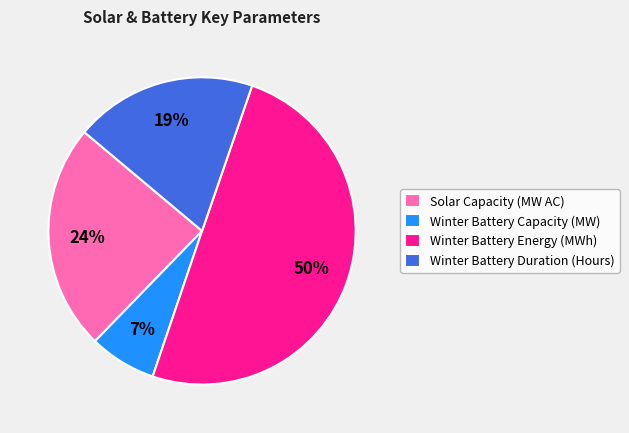

What is the largest slice in the pie chart?

Winter Battery Energy (MWh)